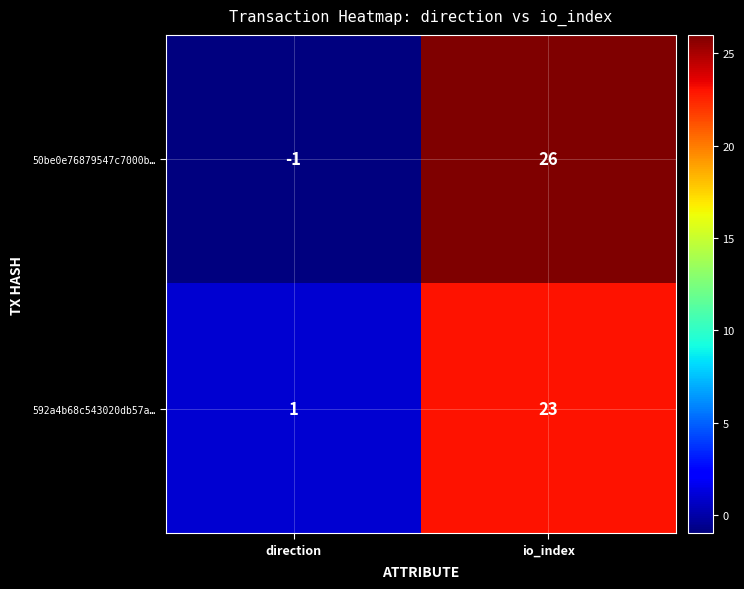

What is the greatest value displayed?

26